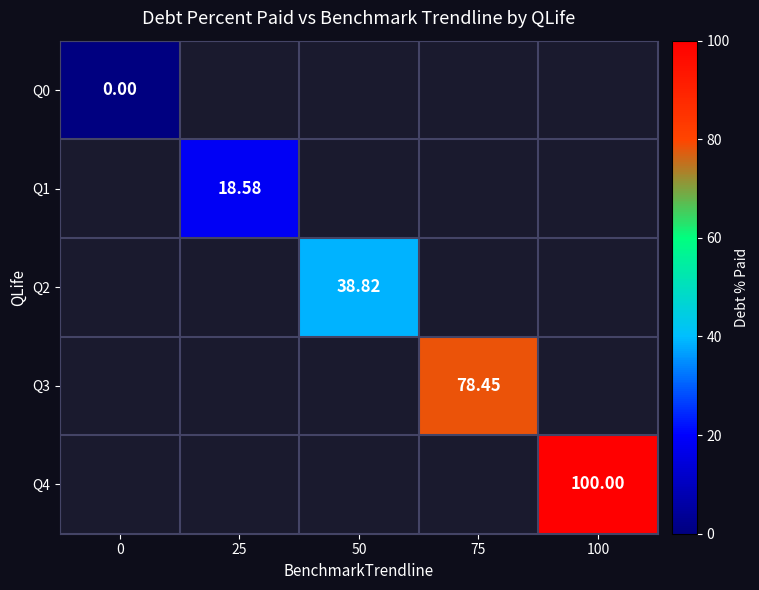

Is the value of Q4 at 100 greater than the value of Q3 at 75?

Yes